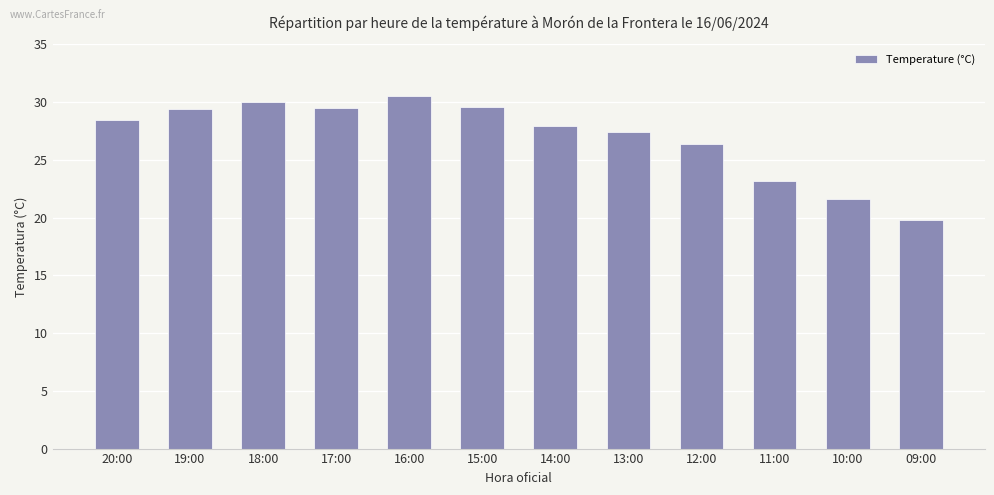

What is the maximum value shown in the chart?

30.5